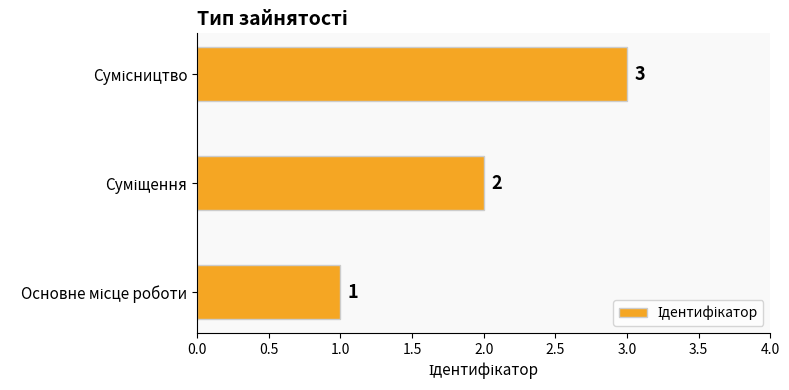

What is the sum of all values?

6